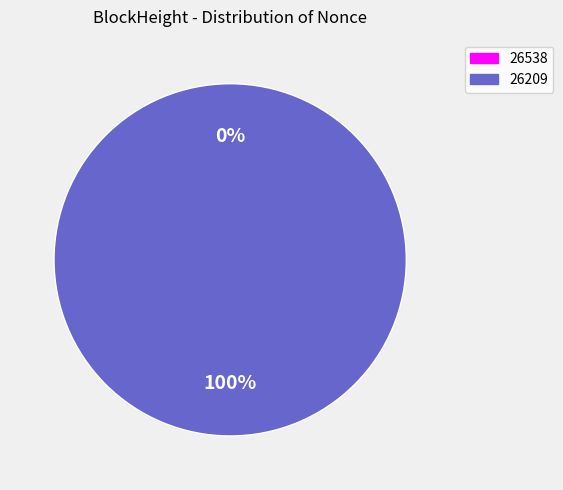

Is it true that 26209 is 100% of the pie?

True